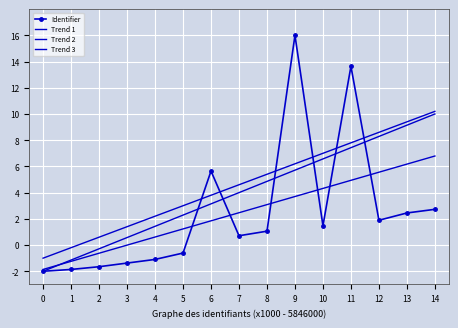

How many lines are shown in the chart?

4